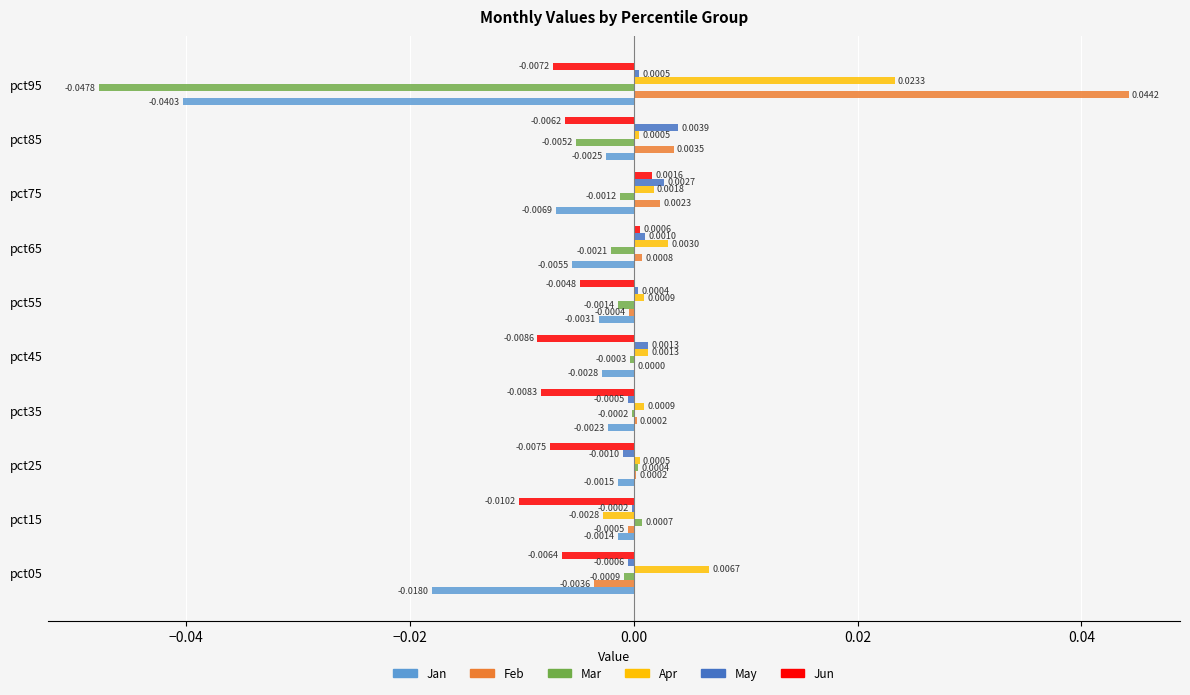

Which series has the largest range (max minus min)?

Mar